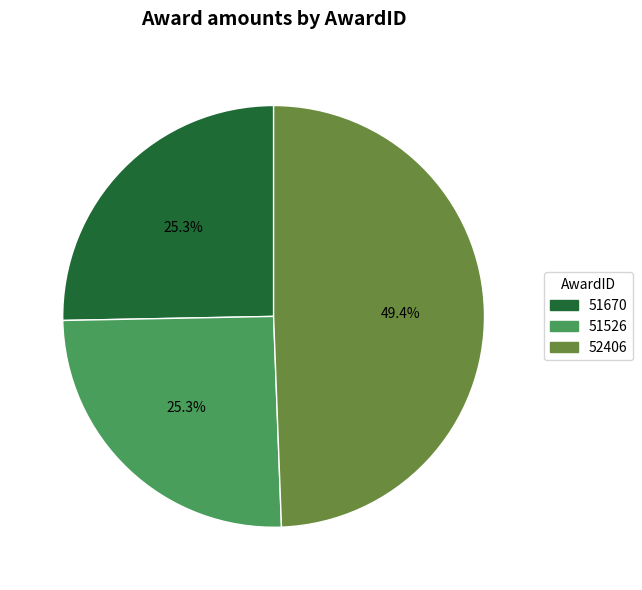

Is it true that 51526 is 25% of the pie?

True